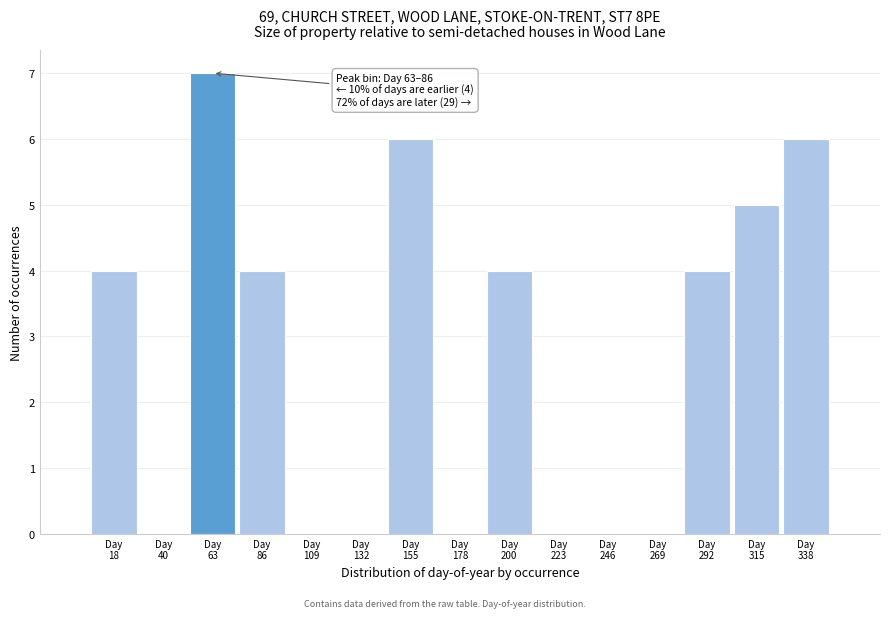

What is the maximum value shown in the chart?

7